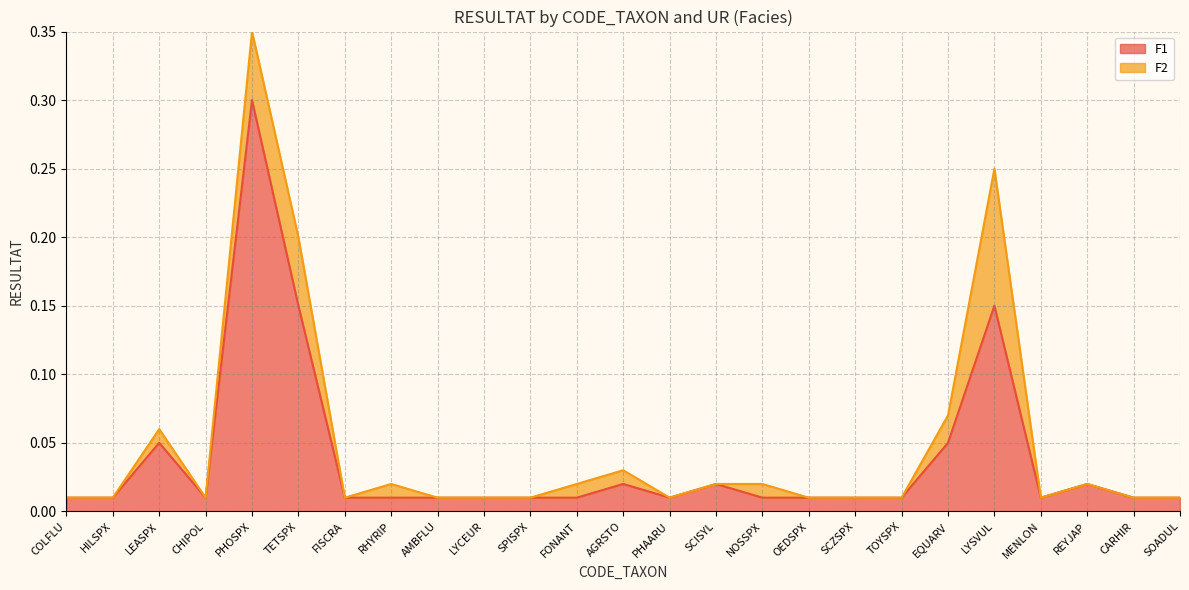

Which category has the lowest value across all series?

COLFLU